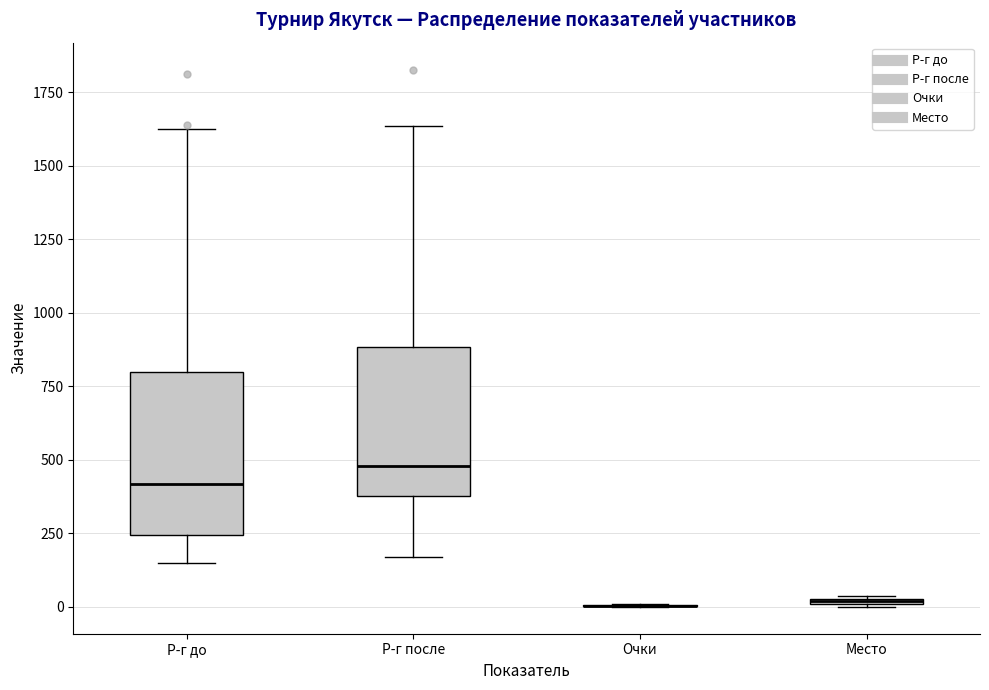

Where does the median line of the box for Р-г после sit on the y-axis? The values are not printed on the chart, so give them approximately, as read against the axis.

500